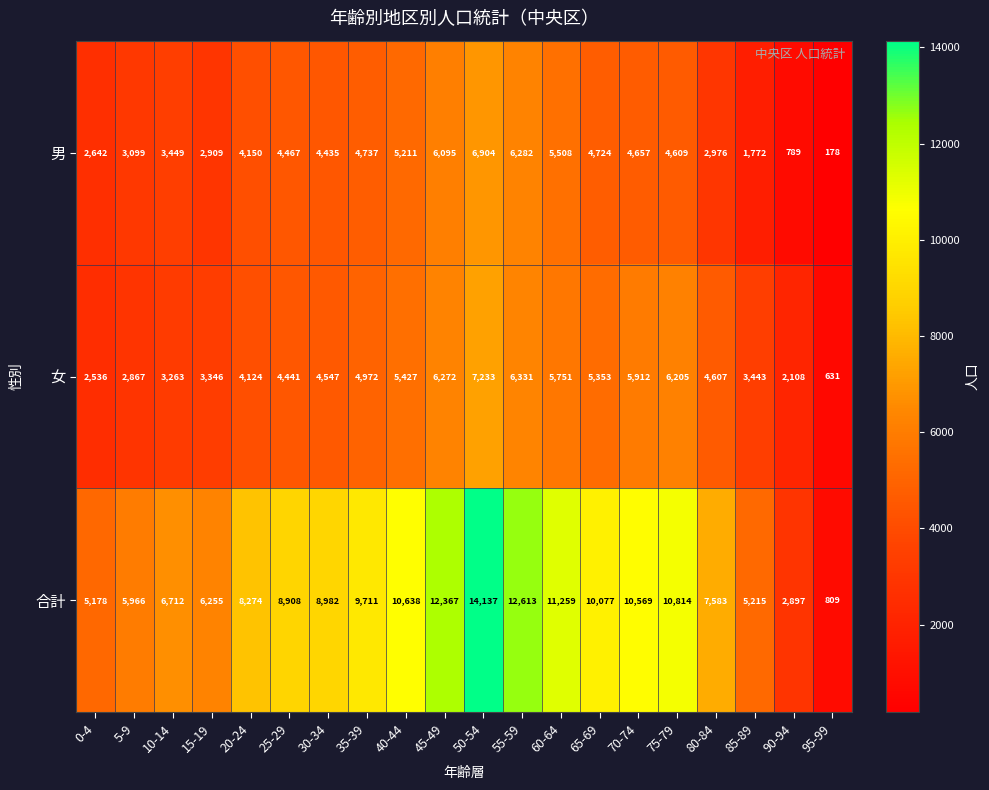

True or false: 女 has a value of 6331 at 55-59.

True